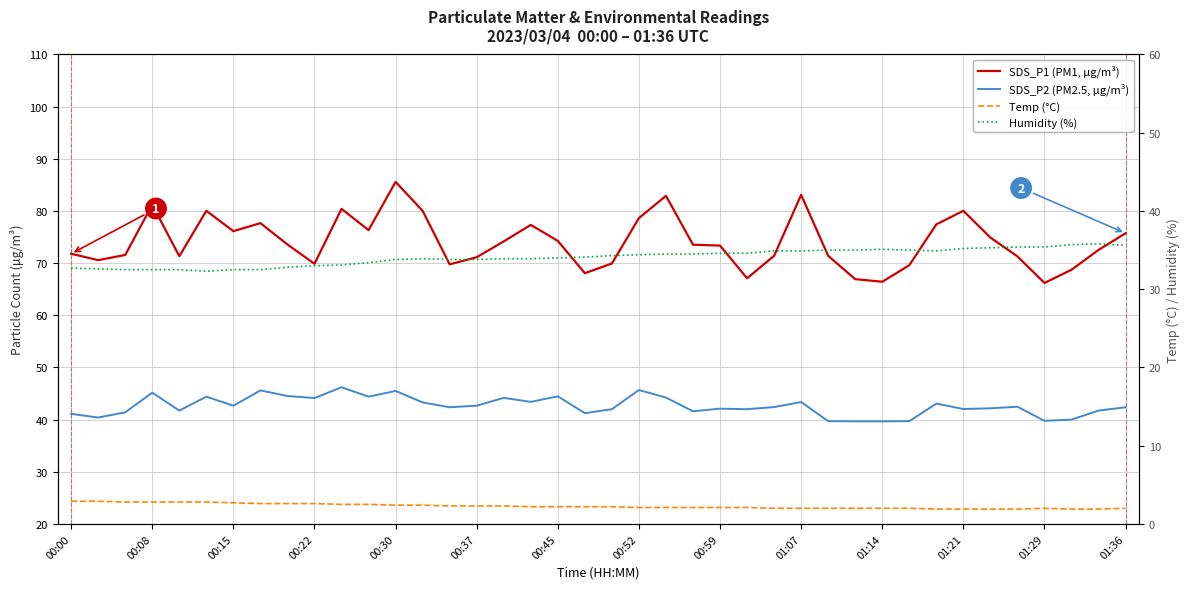

What is the average value of the SDS_P2 (PM2.5, µg/m³) series?

42.6